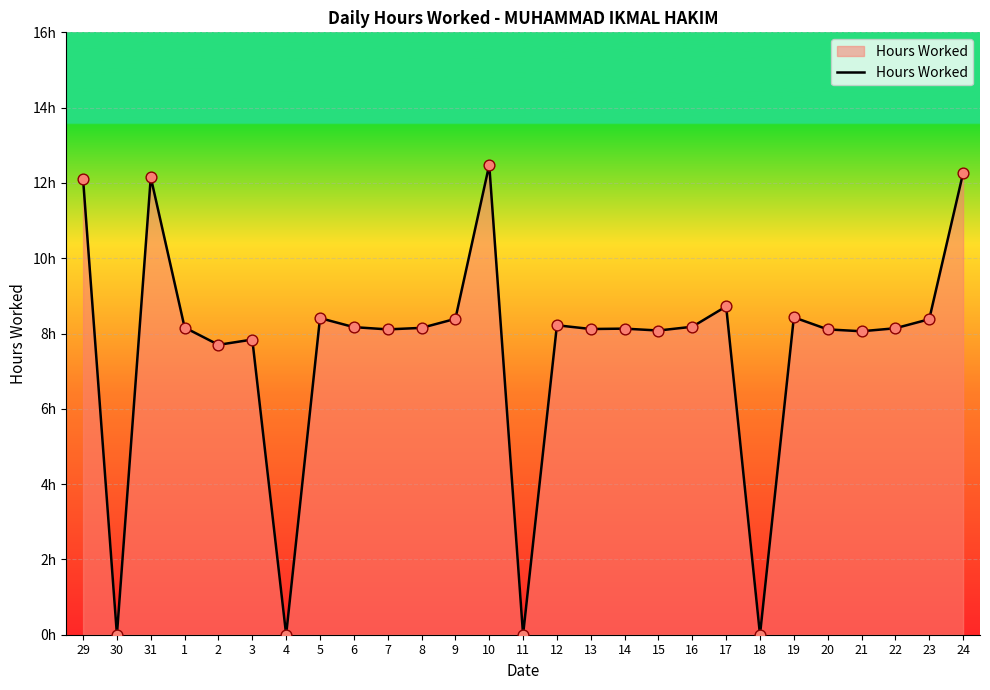

What is the ratio of the value at 31 to the value at 13?

1.5